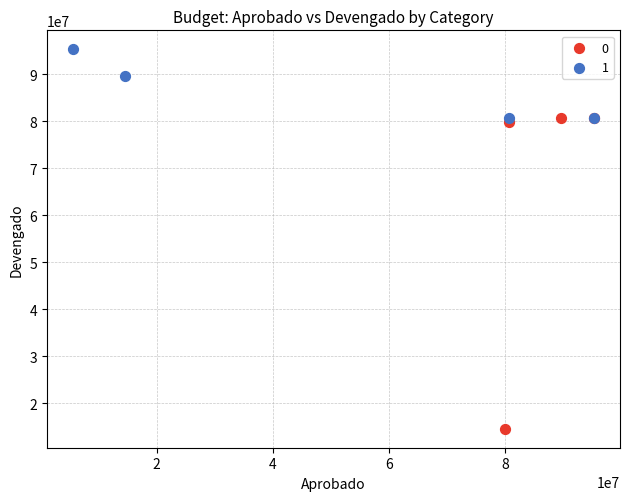

What are all the series names shown in the legend?

0, 1